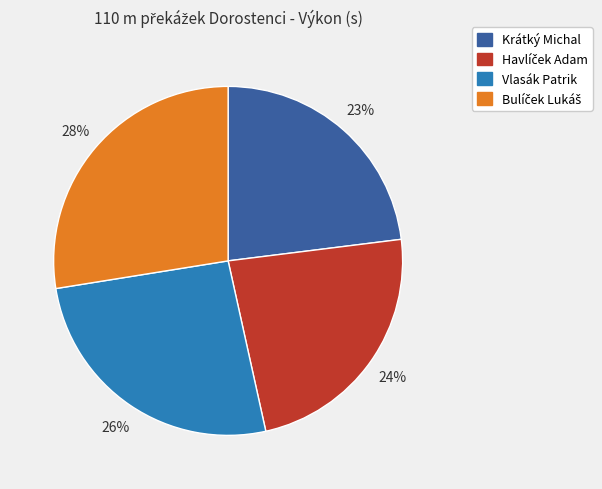

Approximately how many times larger is the value at Krátký Michal compared to Vlasák Patrik?

0.9